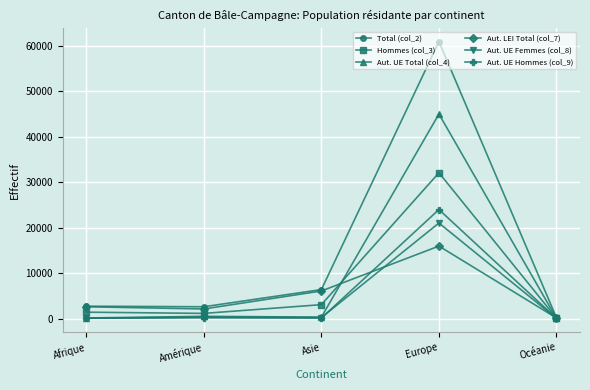

Rank the series by their maximum value, from lowest to highest.

Aut. LEI Total (col_7), Aut. UE Femmes (col_8), Aut. UE Hommes (col_9), Hommes (col_3), Aut. UE Total (col_4), Total (col_2)